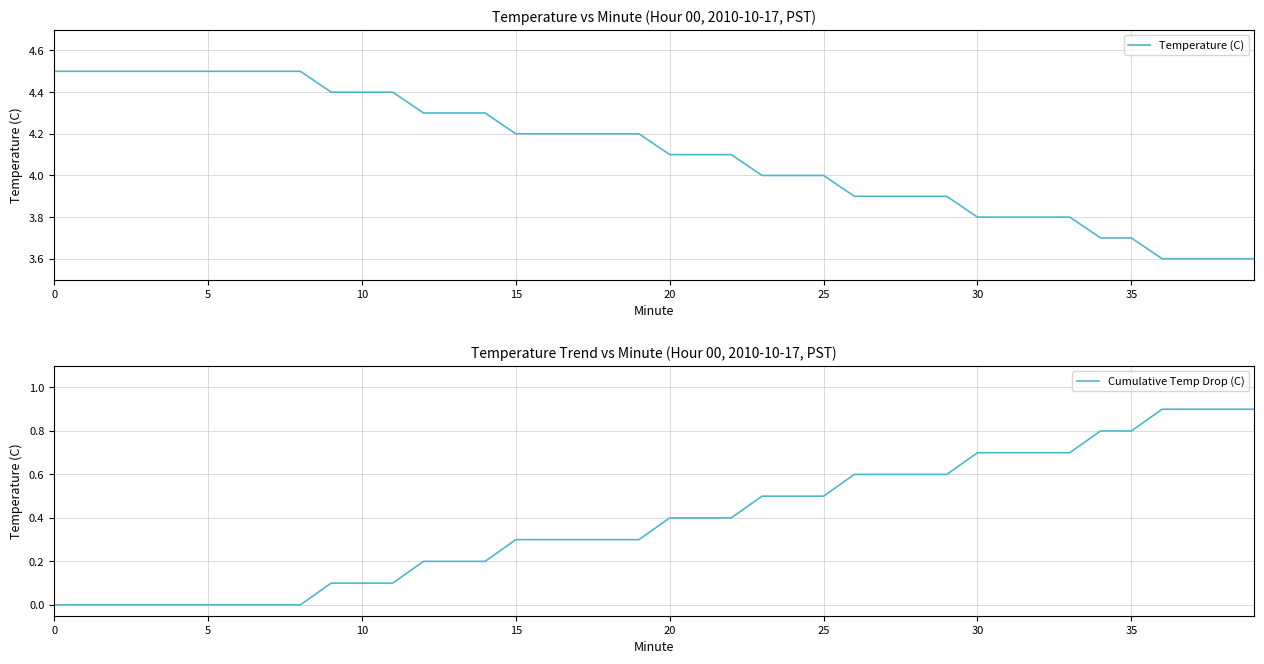

Which series has the largest total across all categories?

Temperature (C)